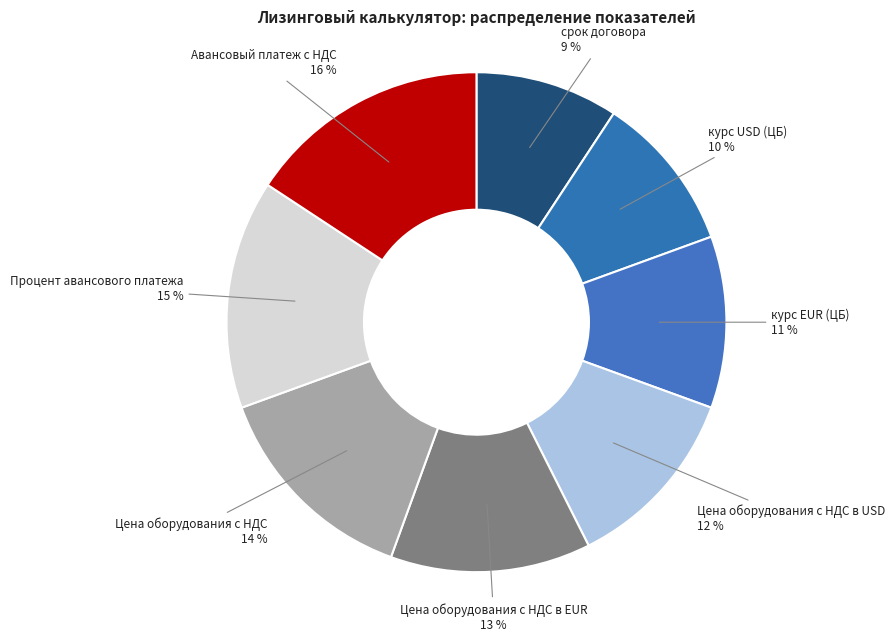

Do курс EUR (ЦБ) and Цена оборудования с НДС в USD together represent more than half of the pie?

No